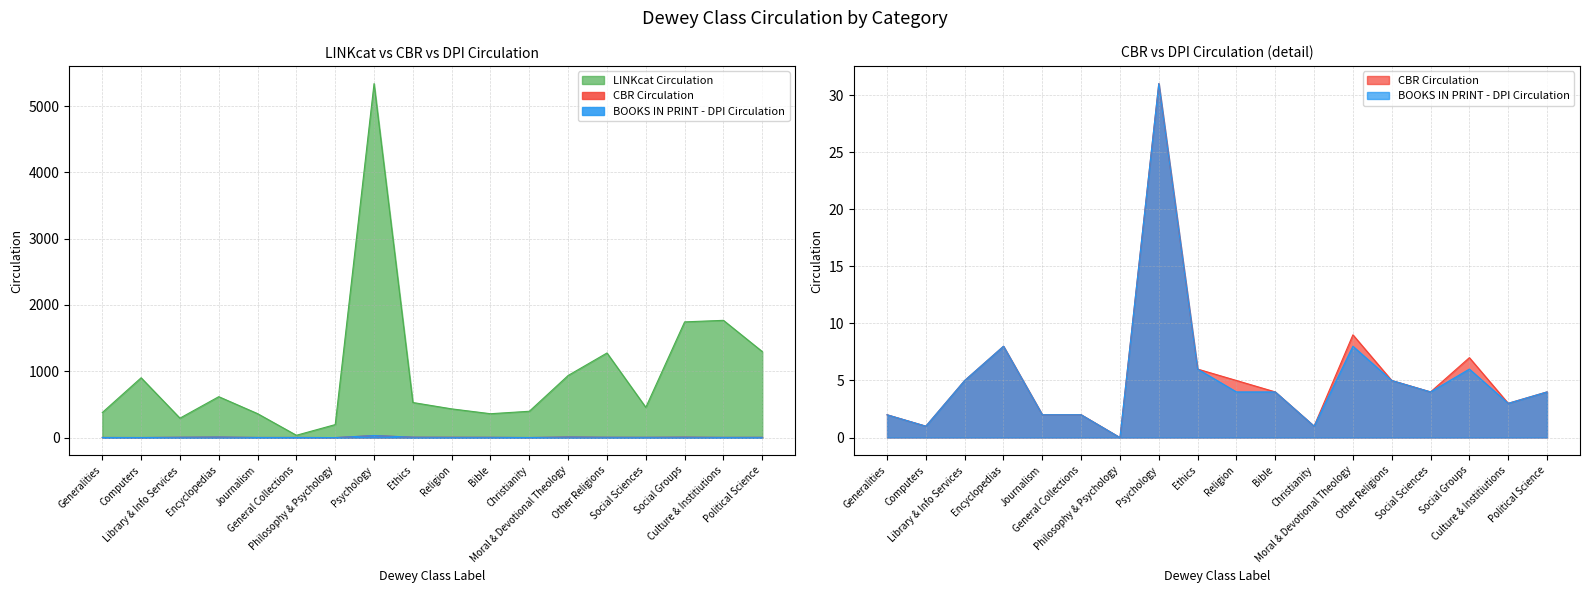

How many distinct data groups are displayed?

3